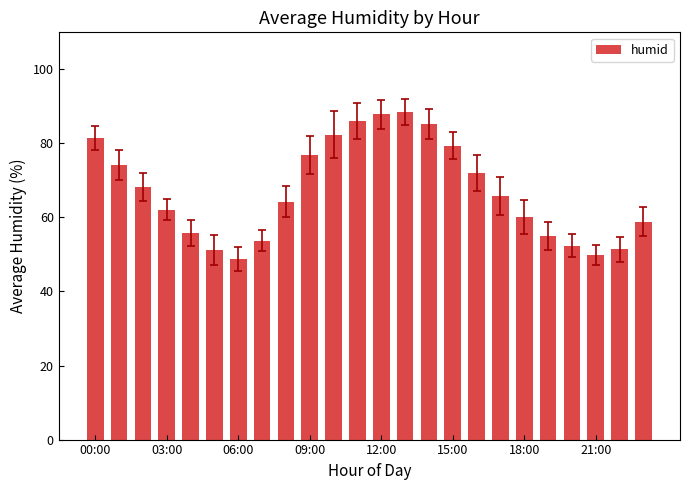

What is the value of the 14th bar from the left?

88.6